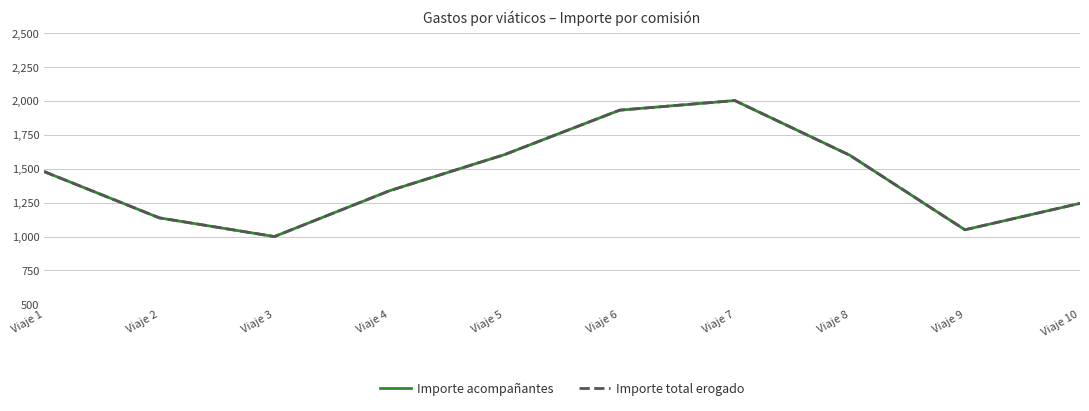

Between Viaje 10 and Viaje 2, which is larger?

Viaje 10